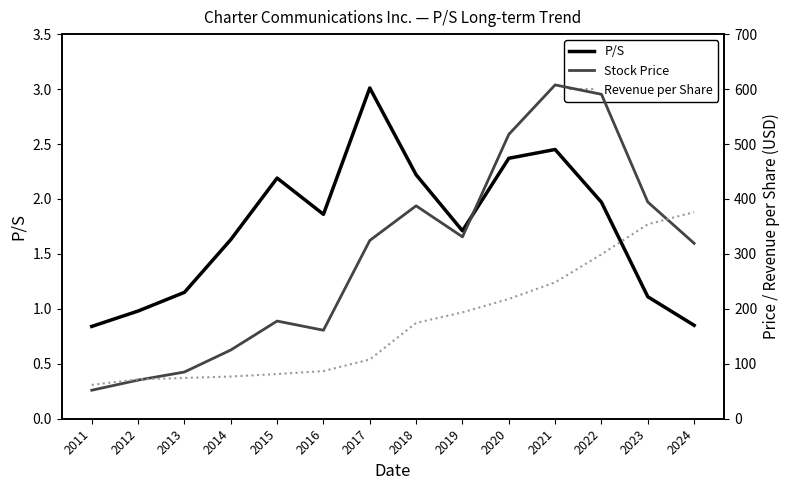

Where is Stock Price nearest to the value 329?

2019